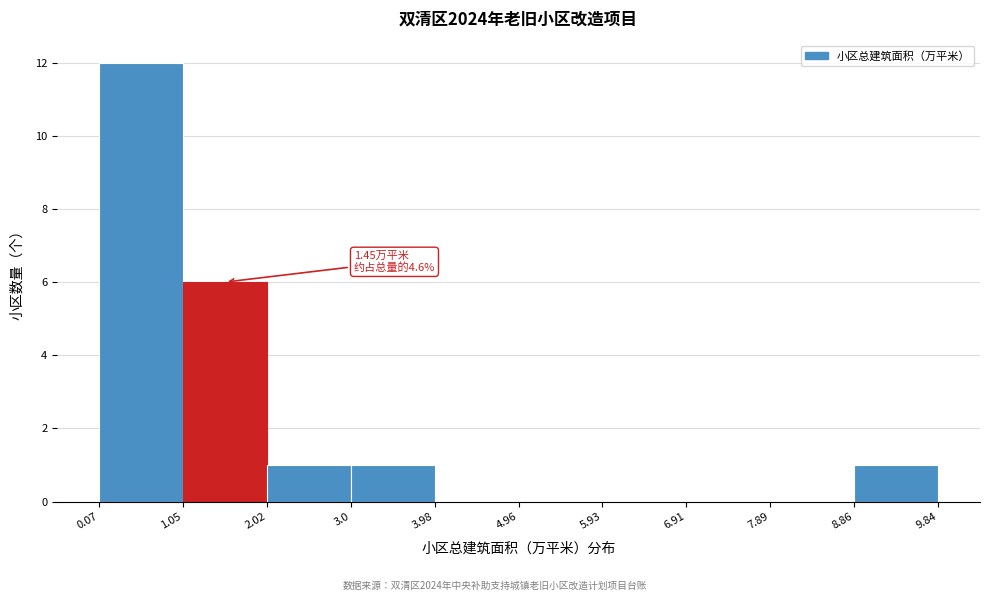

Over which range of the x-axis is the bar tallest?

0.07 to 1.05